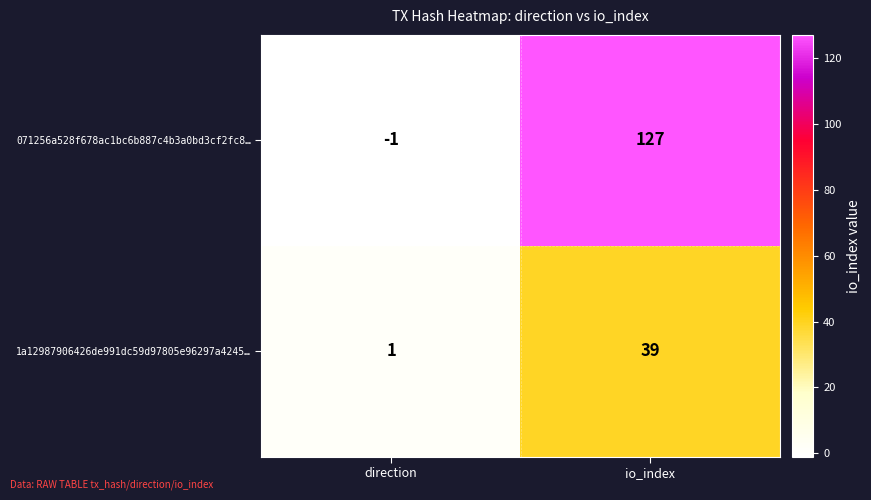

Is it true that 071256a528f678ac1bc6b887c4b3a0bd3cf2fc8… equals -1 at direction?

True